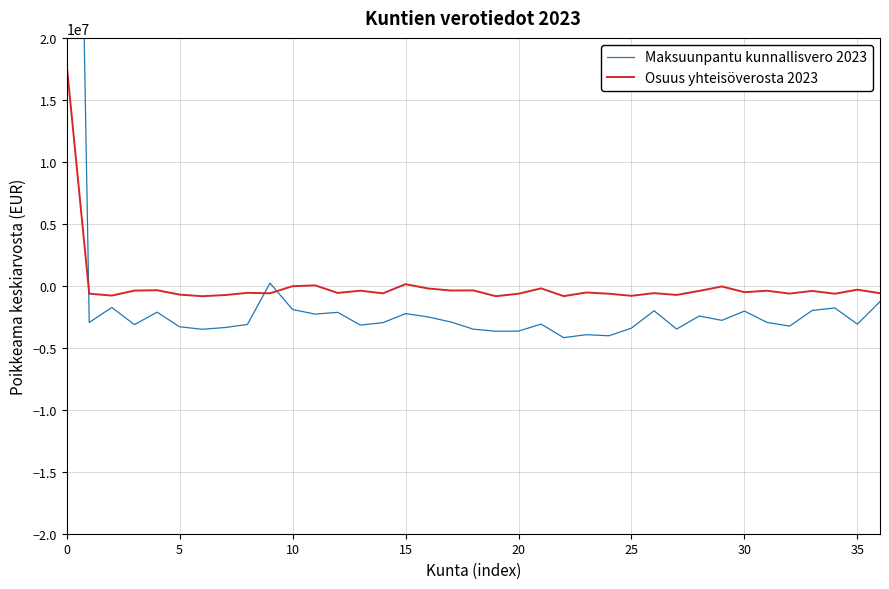

What is the label of the 25th point from the right?

12